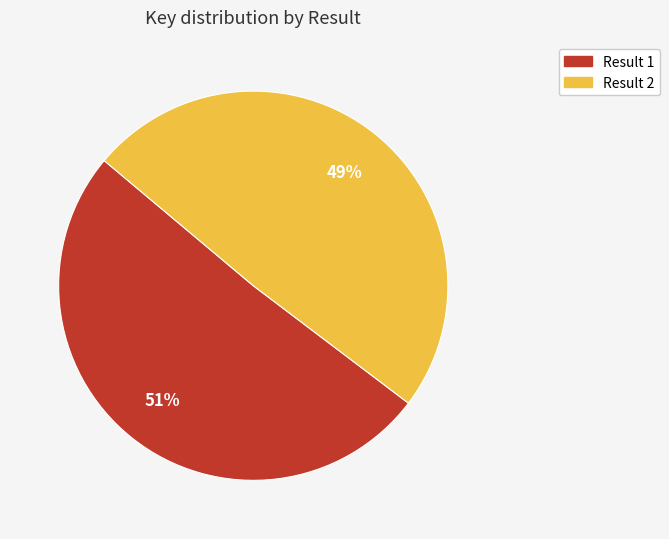

To the nearest percent, what is the combined percentage of Result 1 and Result 2?

100%